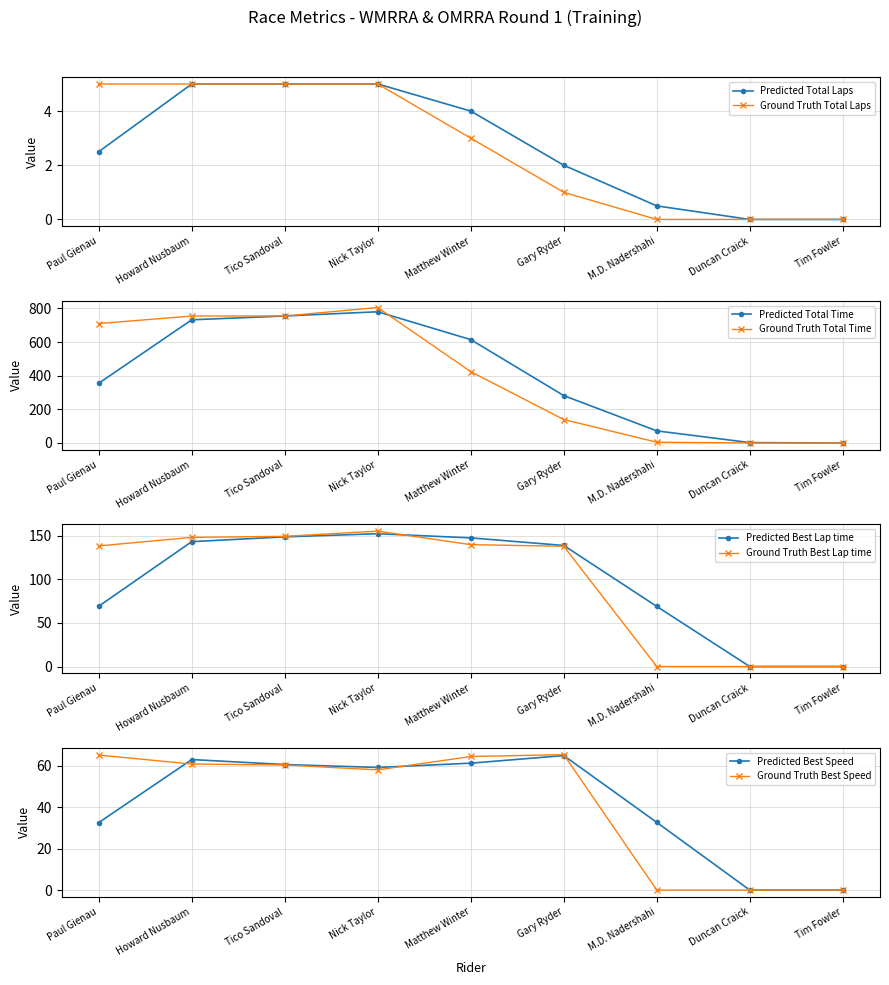

How many values in Total Laps are above zero?

6